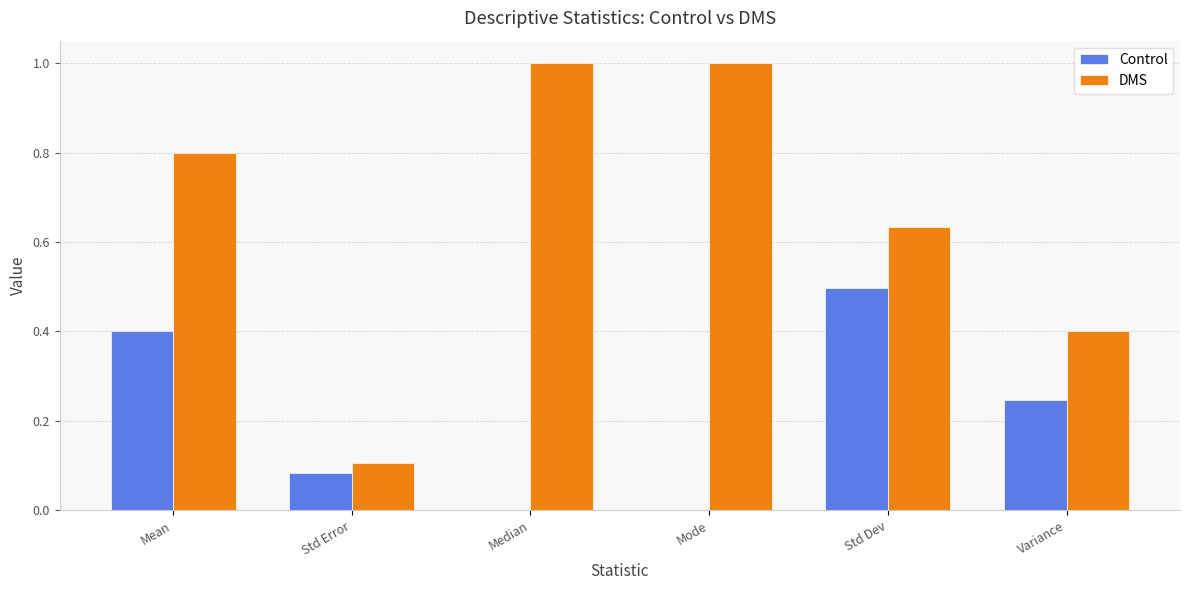

Between Mean and Variance, which series saw the biggest shift?

DMS